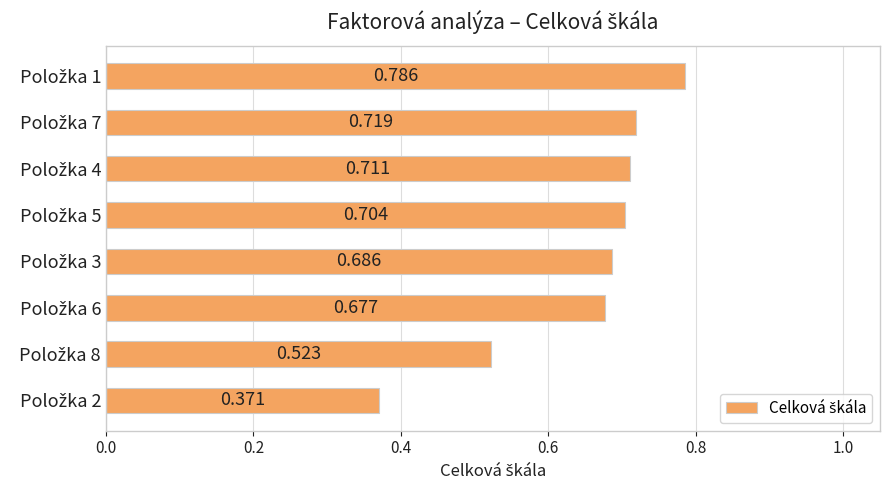

How many values are between 0 and 1?

8